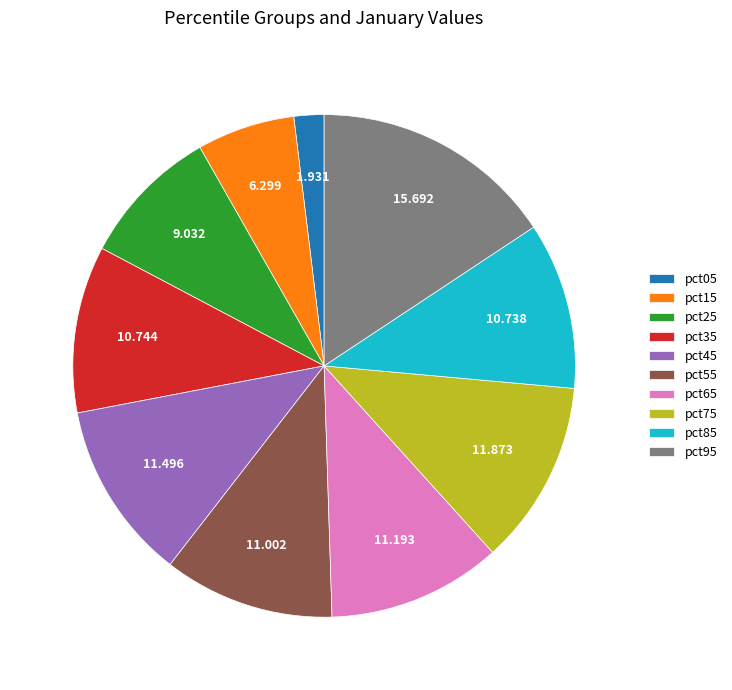

Combined, do pct25 and pct95 account for over 50%?

No